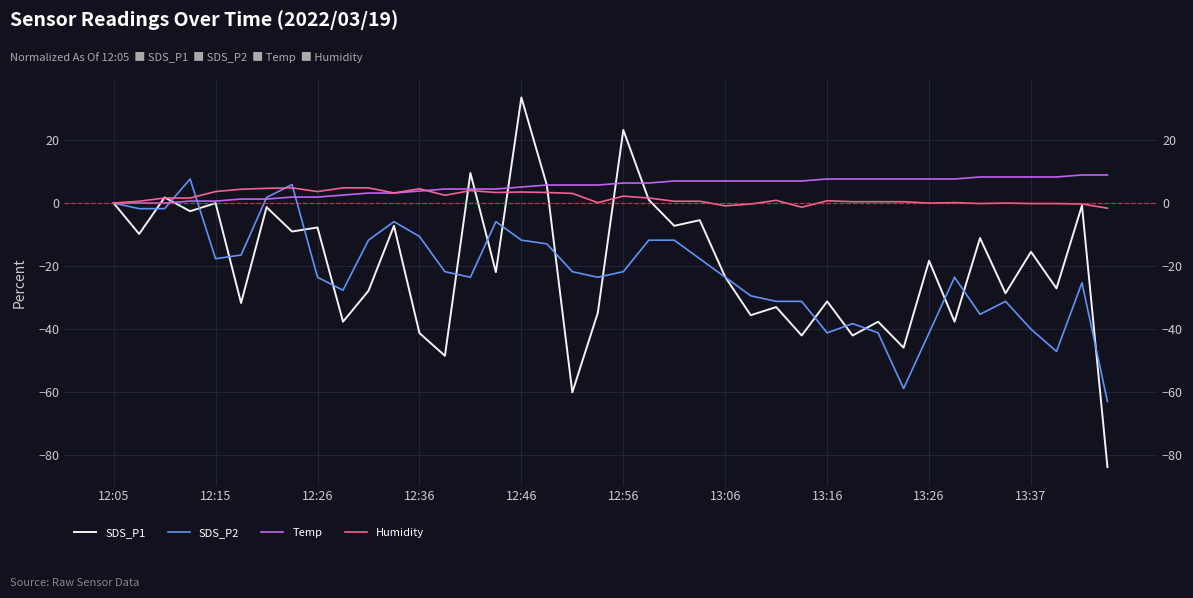

How many values in SDS_P1 are above zero?

6